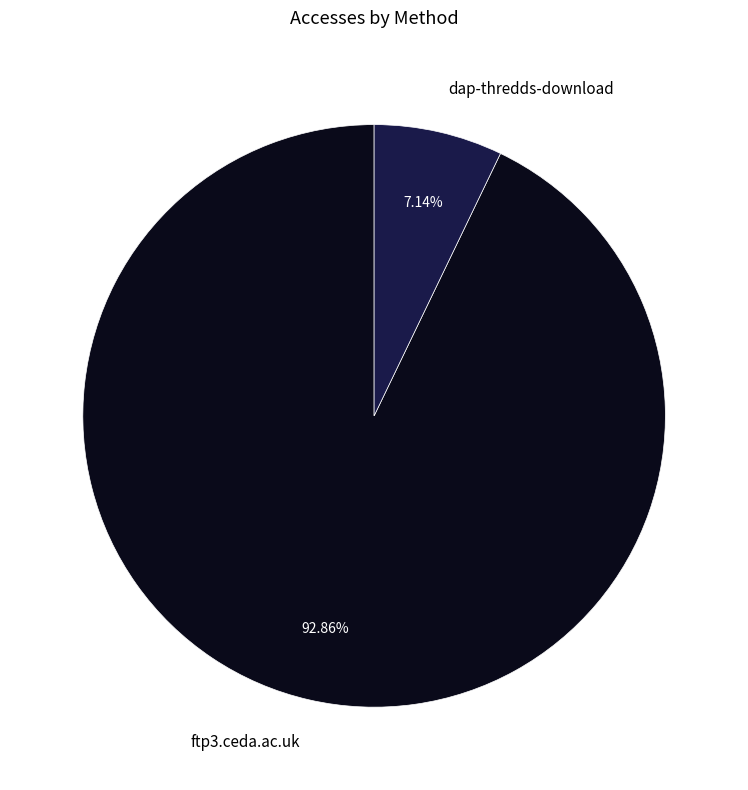

To the nearest percent, what is the combined percentage of ftp3.ceda.ac.uk and dap-thredds-download?

100%